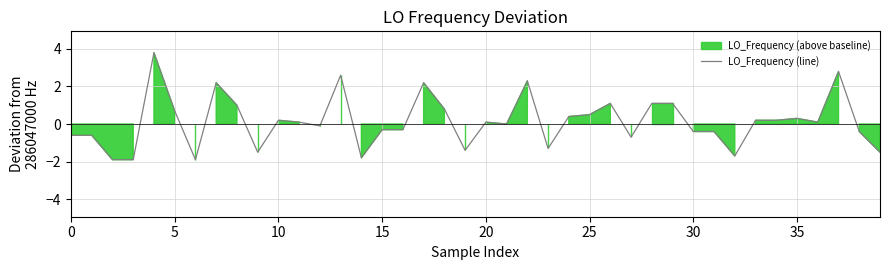

What is the average value?

0.1